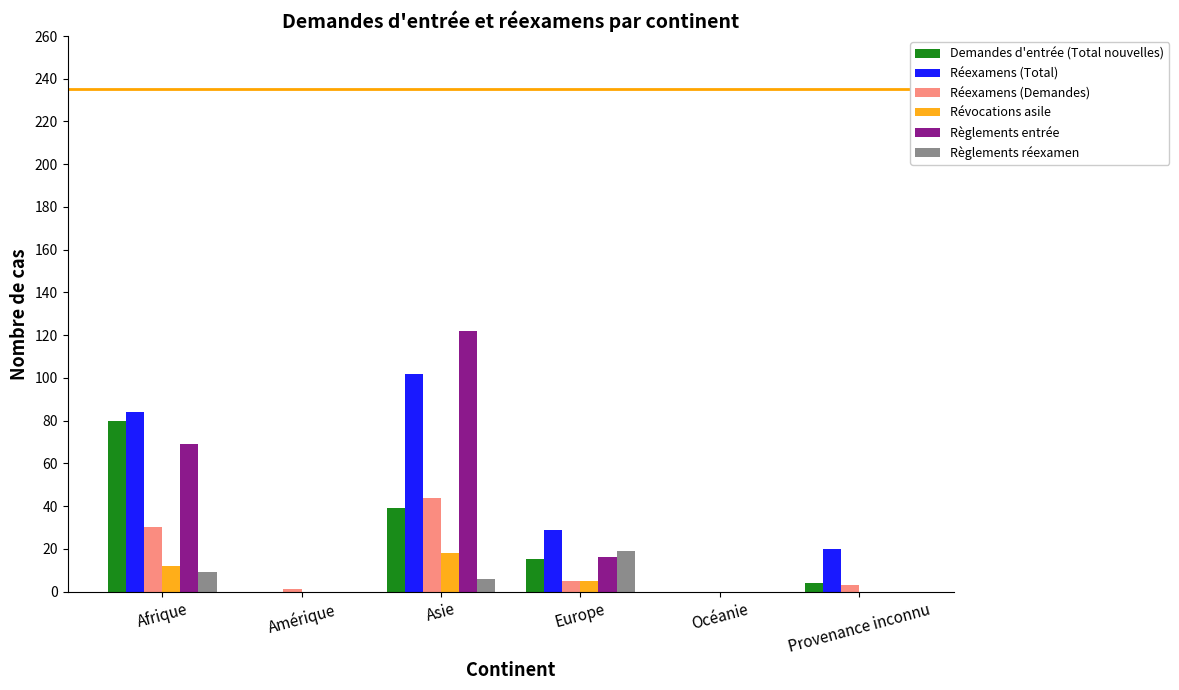

At which category is the sum across all series the highest?

Asie